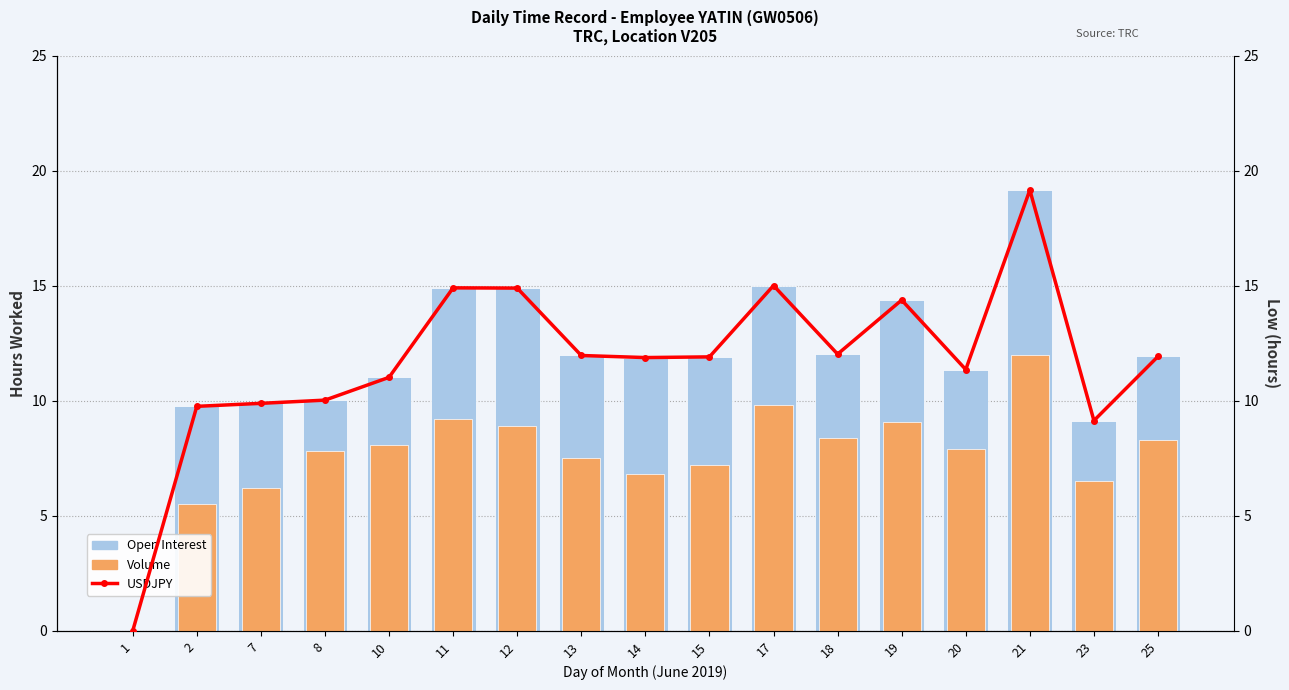

Between 20 and 10, which is larger?

20